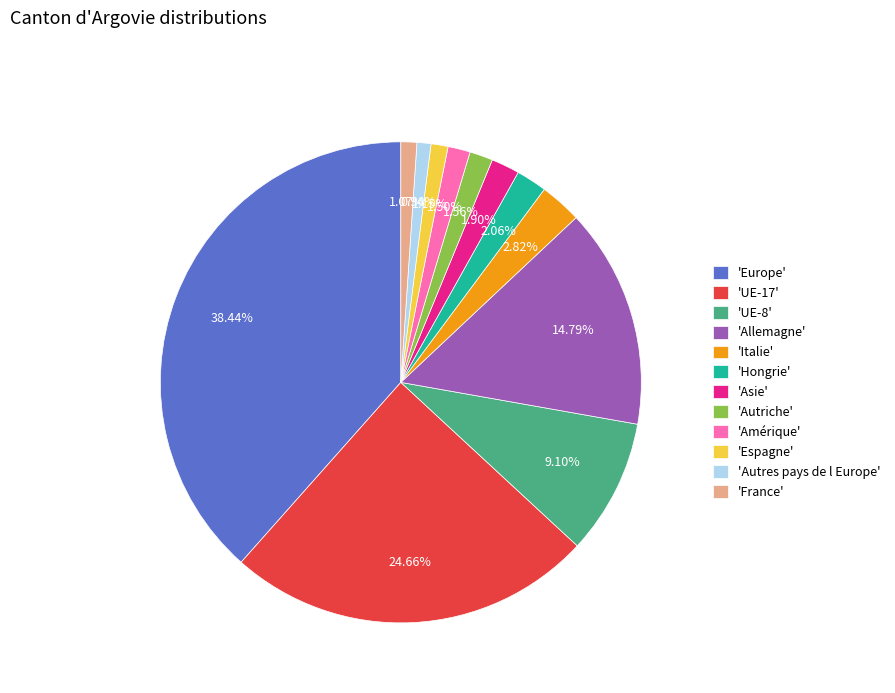

Which category has the biggest portion of the pie?

'Europe'